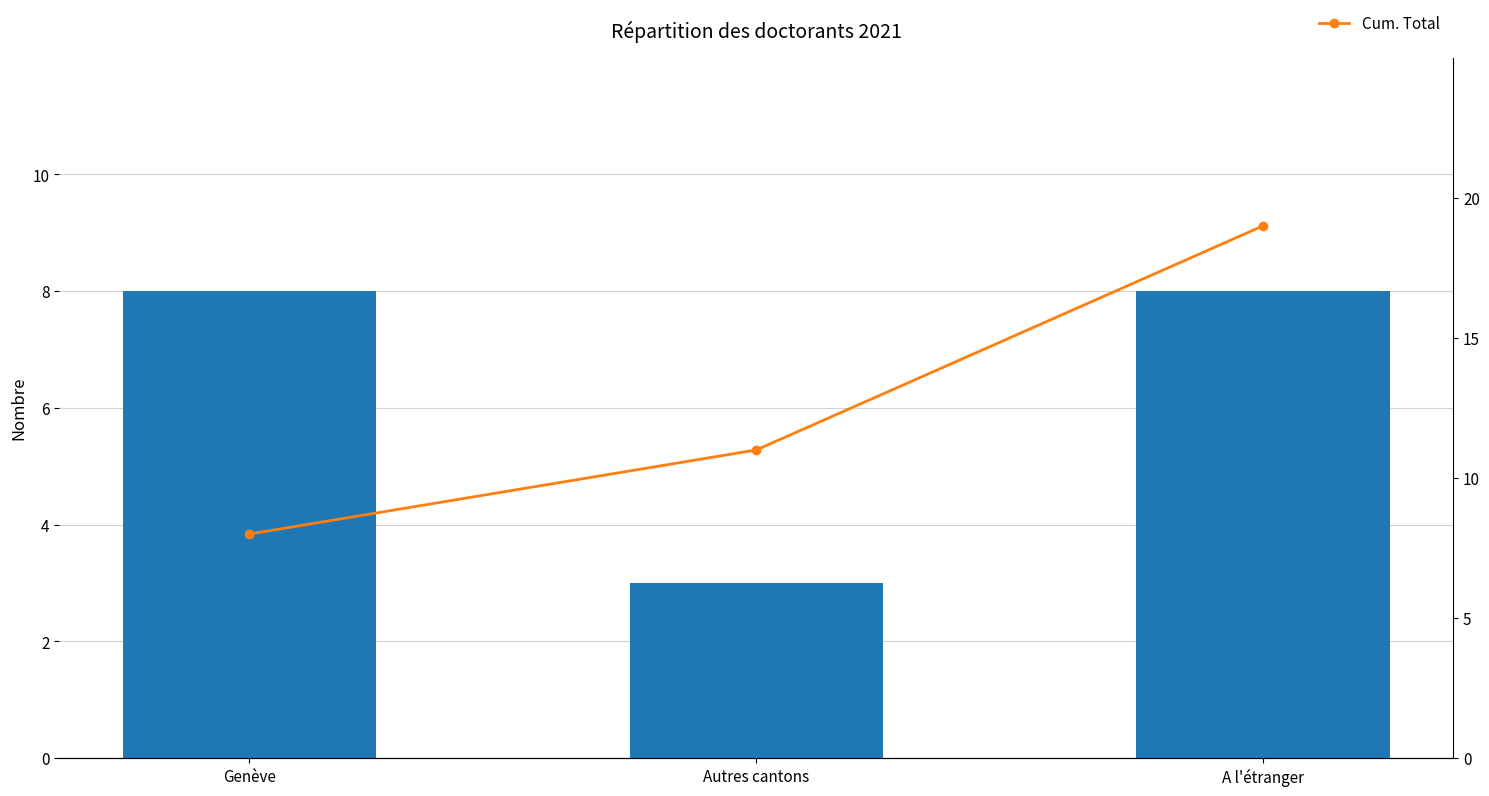

The Cum. Total series shows 4 at A l'étranger. True or false?

False